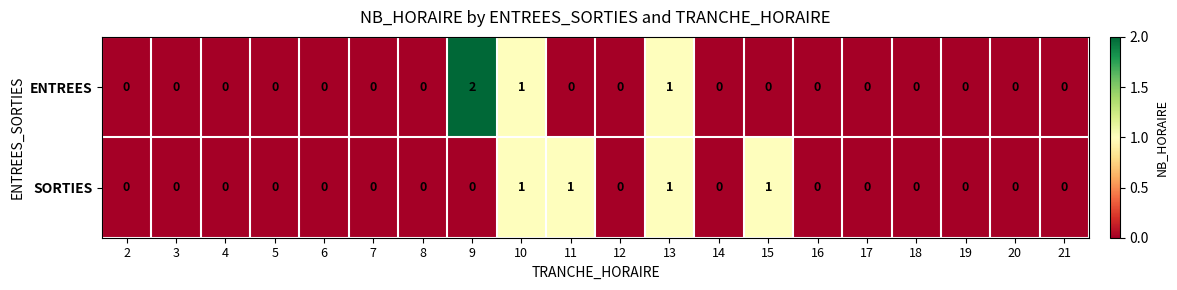

How many ENTREES values are between 0 and 1?

19